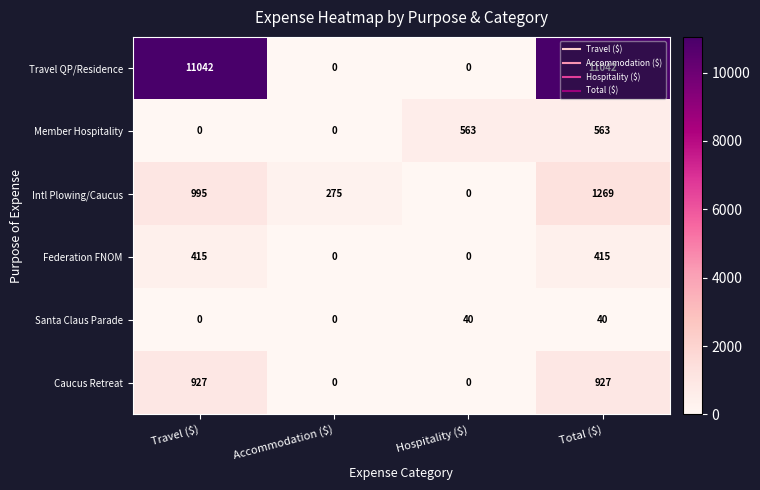

True or false: Caucus Retreat has a value of -468 at Accommodation ($).

False